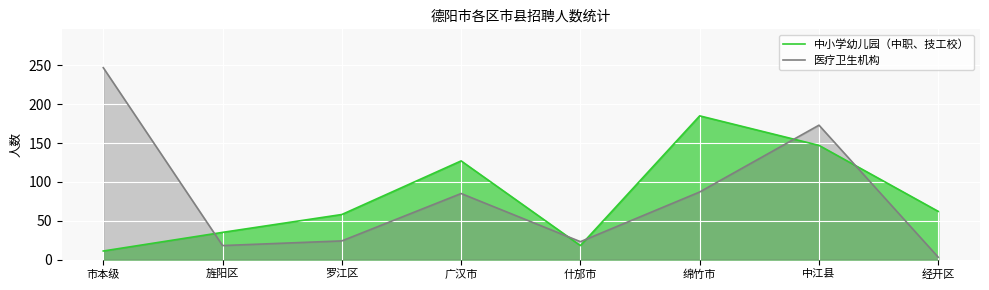

What is the label of the 7th point from the right?

旌阳区